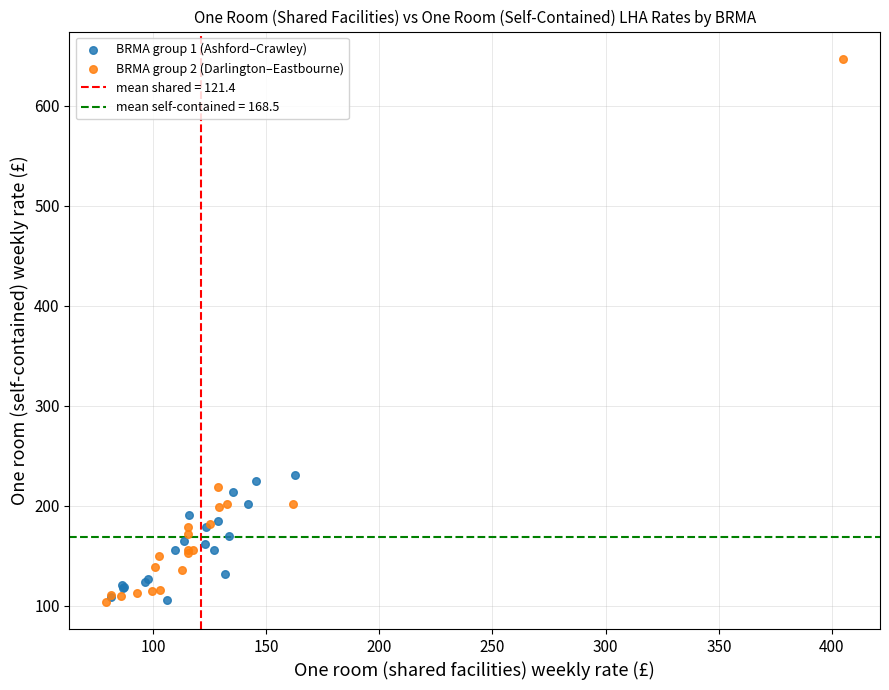

Which series contains the highest Y value?

BRMA group 2 (Darlington–Eastbourne)